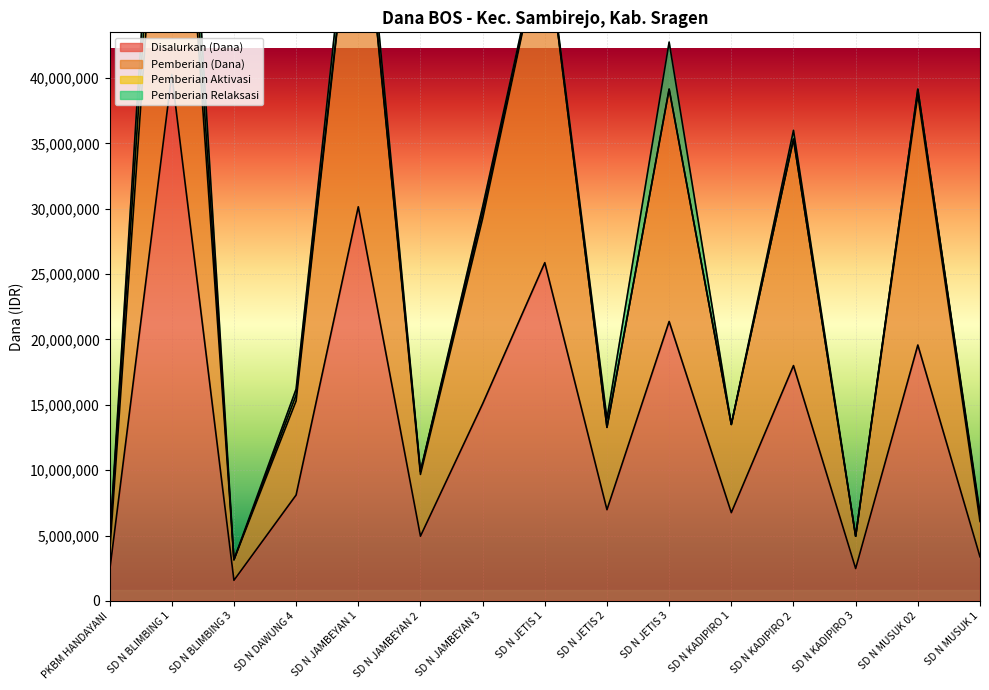

True or false: Pemberian (Dana) and Disalurkan (Dana) cross at least once.

False